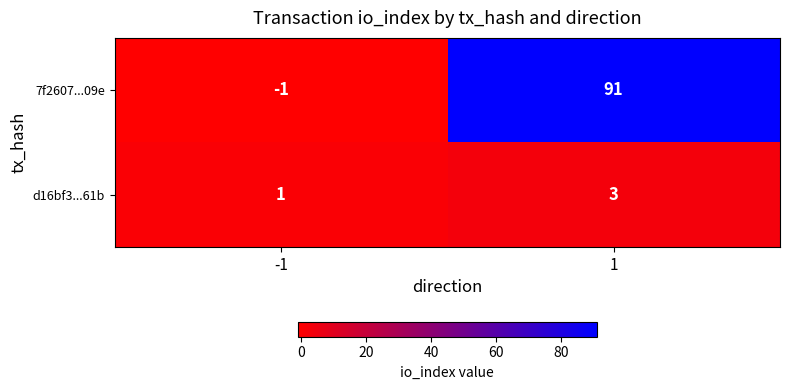

Which series changed the most between -1 and 1?

7f2607...09e